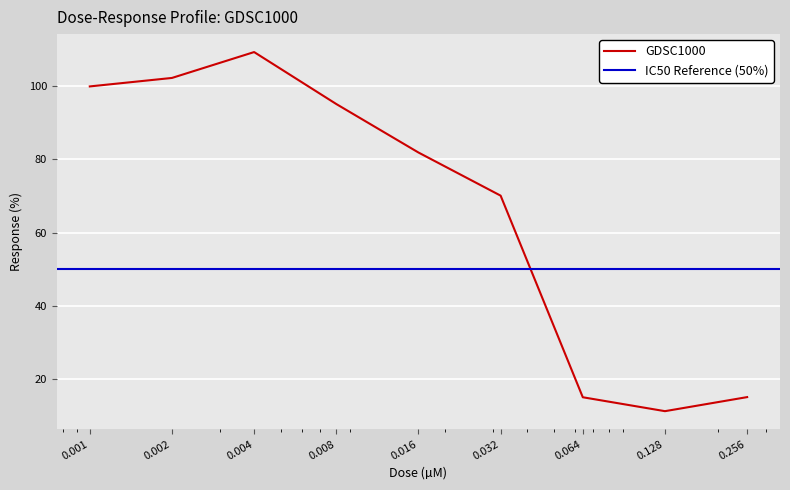

How many values exceed 81?

5